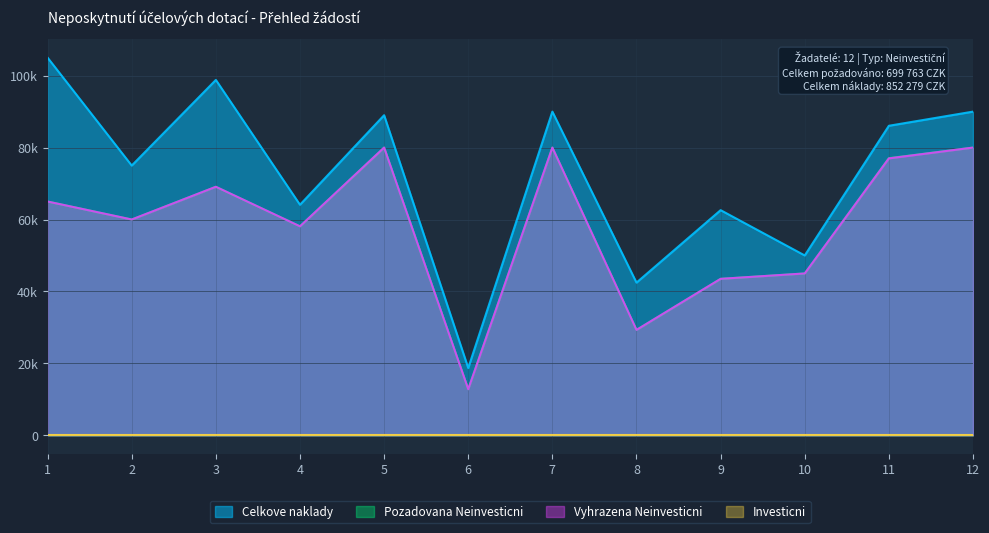

The Pozadovana Neinvesticni series shows 62283 at 9. True or false?

False